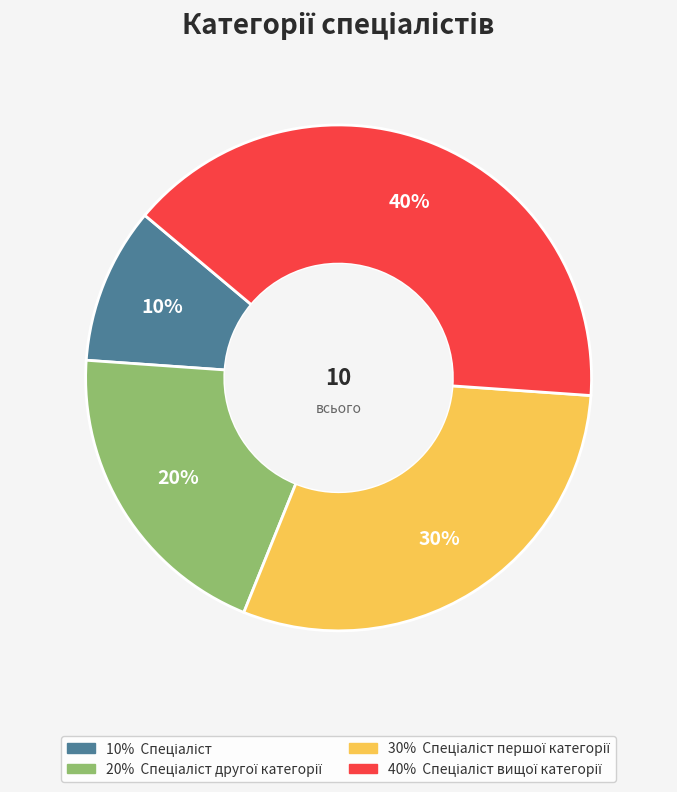

Is there a majority slice in this chart?

No